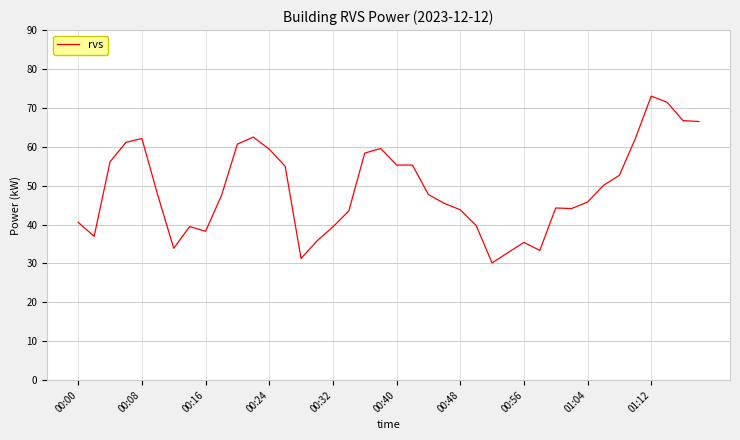

What is the maximum value shown in the chart?

73.0